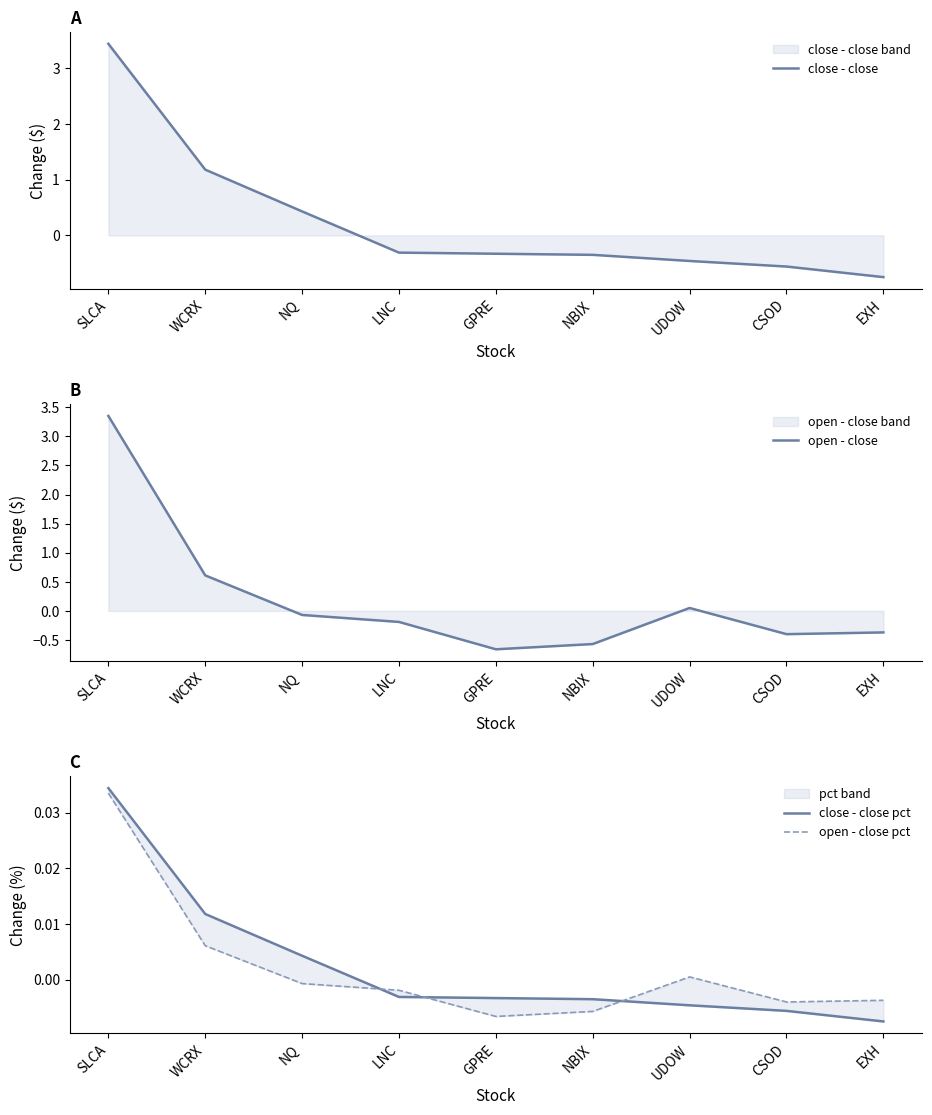

Which category has the lowest value in the close - close pct series?

EXH